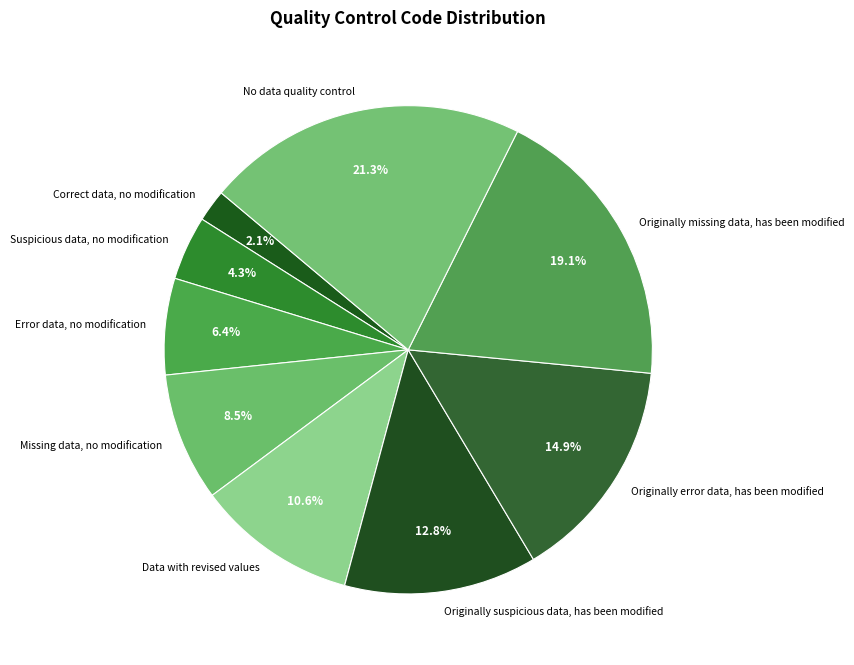

How many segments does this pie chart have?

9